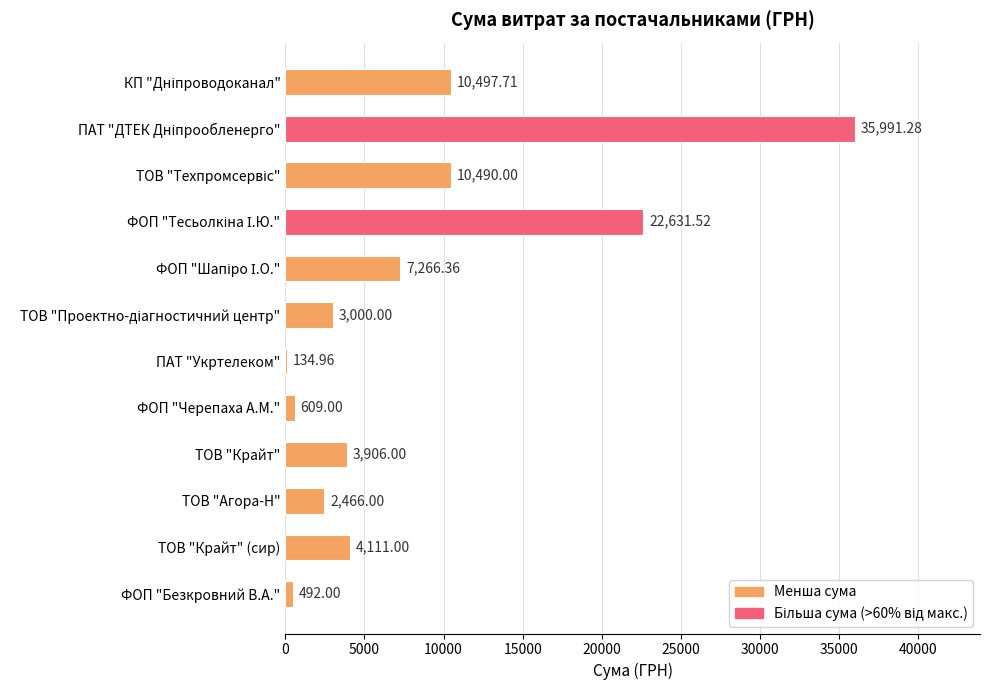

What is the sum of all values?

101595.8